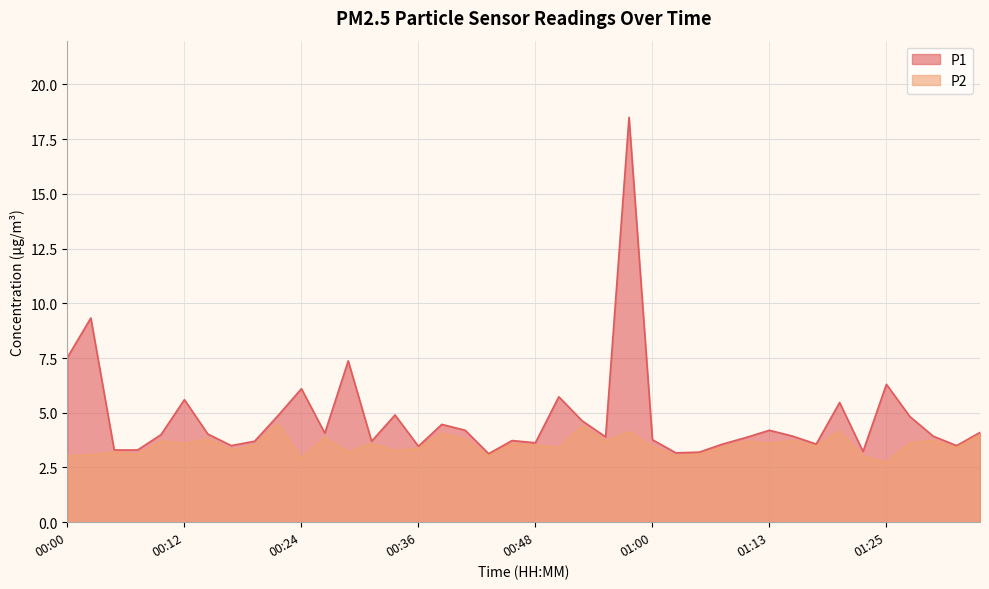

Reading left to right, transcribe all the data shown in this chart.

P1: 7.5	9.3	3.3	3.3	4.0	5.6	4.0	3.5	3.7	4.9	6.1	4.1	7.4	3.7	4.9	3.5	4.5	4.2	3.1	3.7	3.6	5.7	4.6	3.9	18.5	3.8	3.2	3.2	3.6	3.9	4.2	3.9	3.6	5.5	3.2	6.3	4.8	3.9	3.5	4.1
P2: 3.0	3.1	3.2	3.1	3.7	3.6	3.8	3.3	3.5	4.5	2.9	3.9	3.2	3.6	3.3	3.4	4.1	3.8	3.0	3.6	3.5	3.4	4.4	3.7	4.1	3.5	3.0	3.1	3.4	3.7	3.6	3.7	3.5	4.2	3.0	2.7	3.6	3.7	3.4	4.0